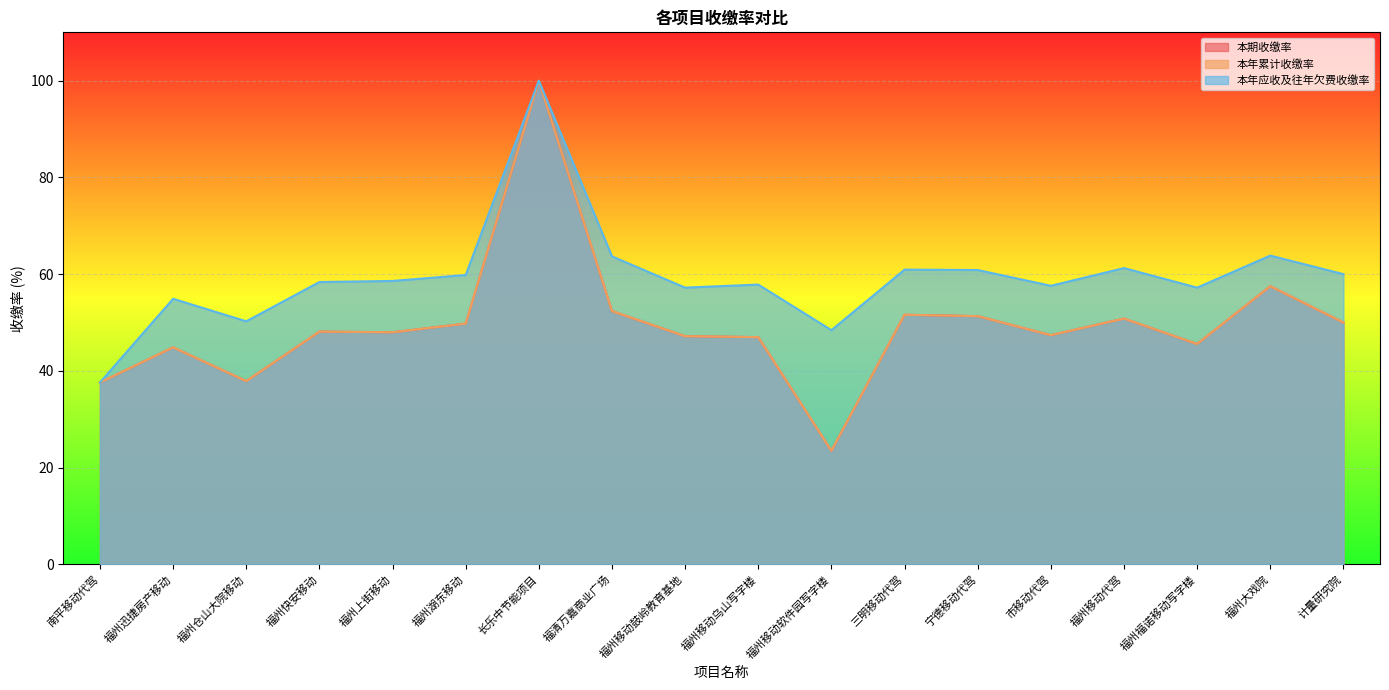

What is the average value of the 本年累计收缴率 series?

49.5